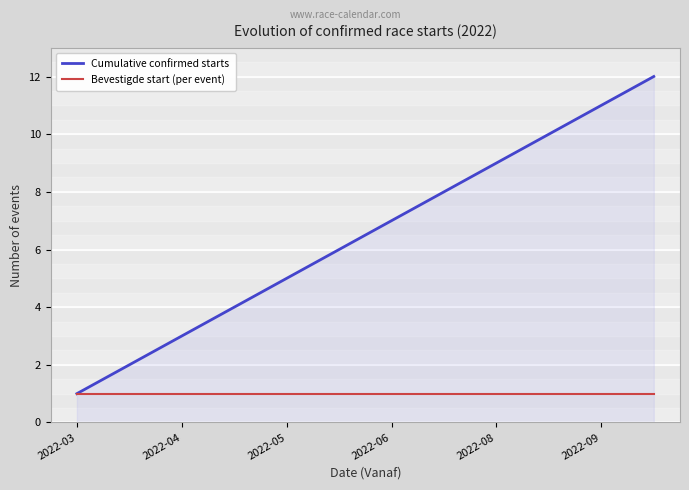

Which series has the largest range (max minus min)?

Cumulative confirmed starts